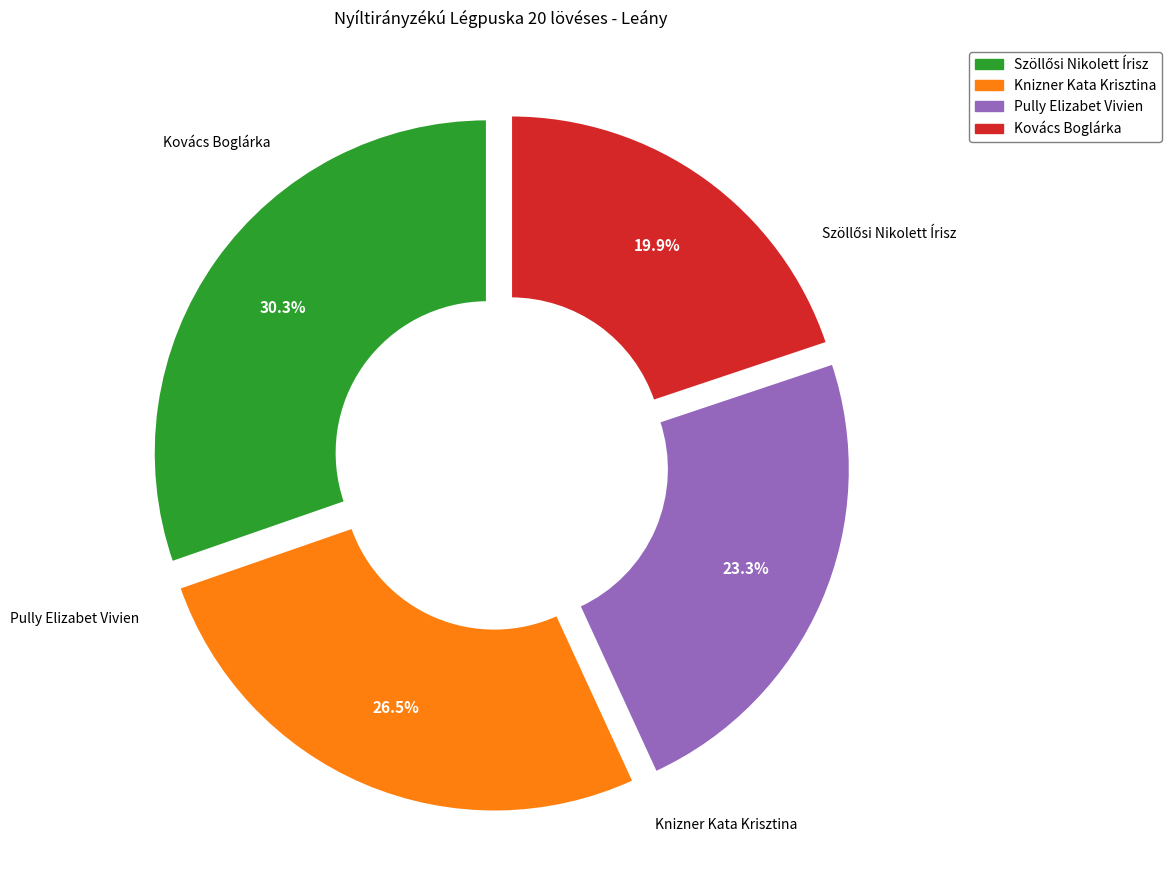

To the nearest percent, what is the average slice percentage?

25%